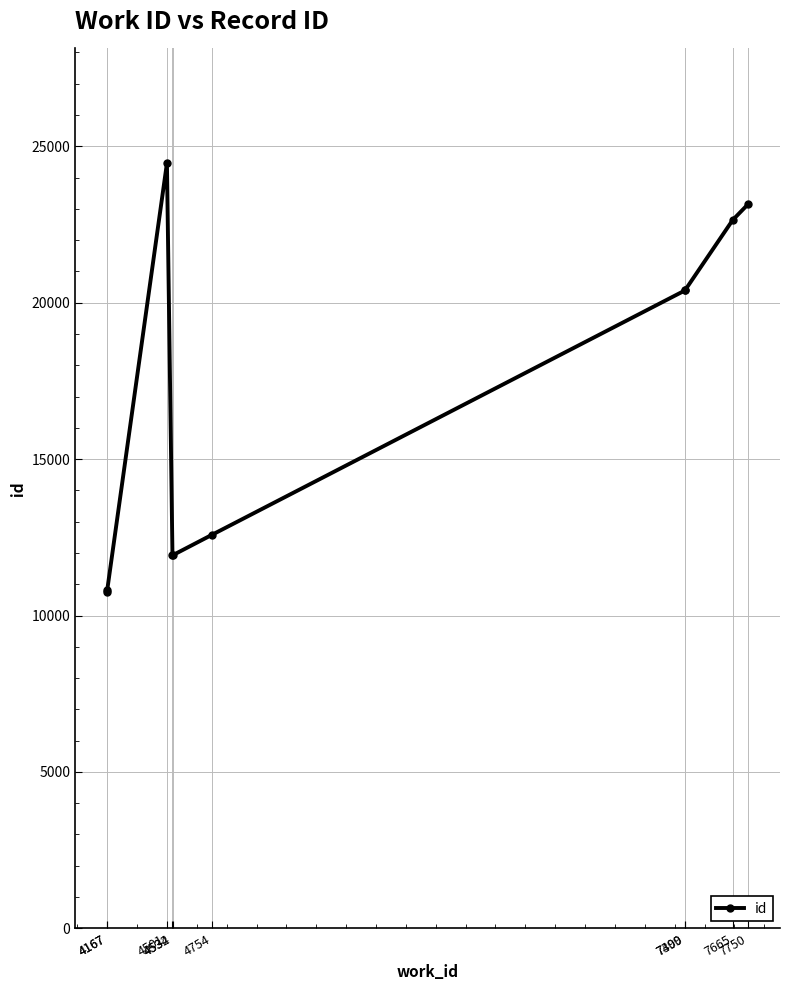

What is the difference between the second highest and second lowest values?

12337